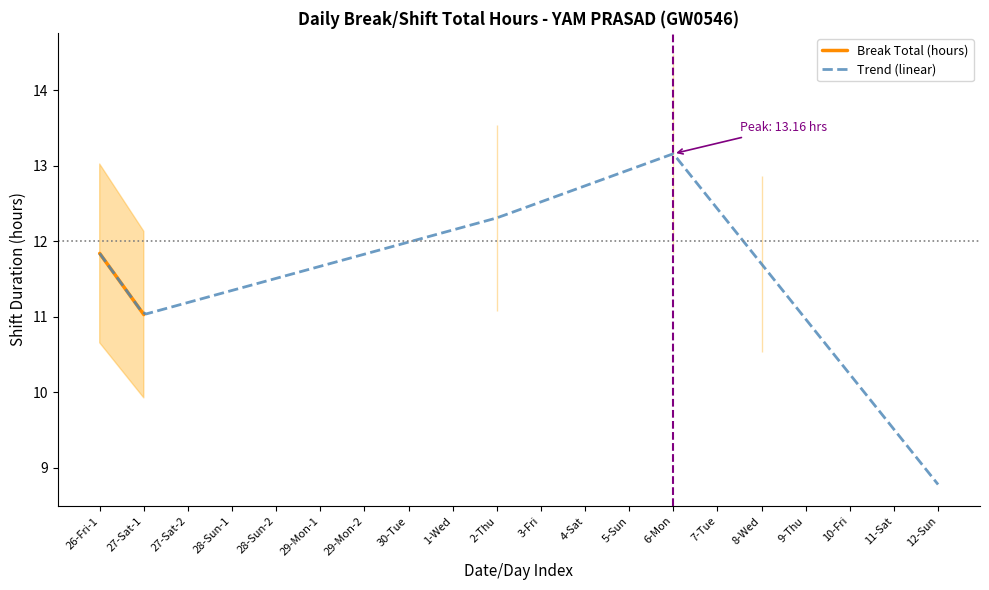

What is the value of the 2nd point from the left?

11.0